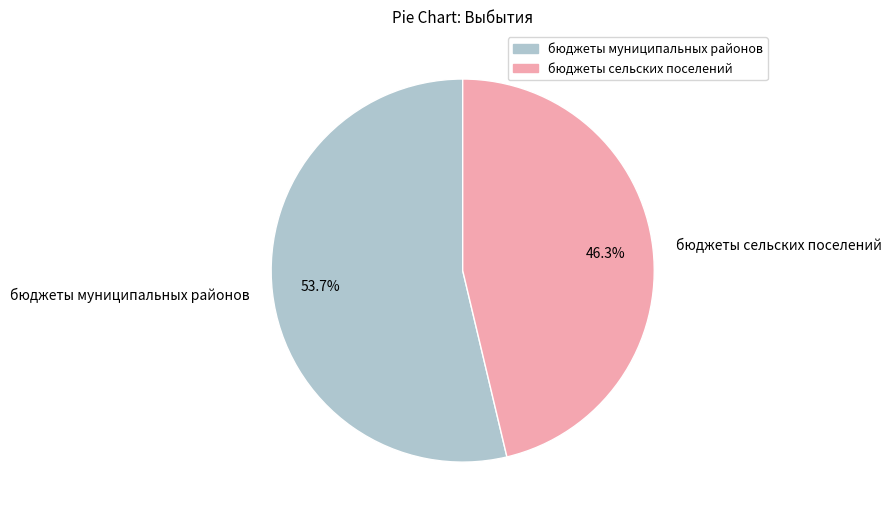

Is it true that бюджеты муниципальных районов is 54% of the pie?

True